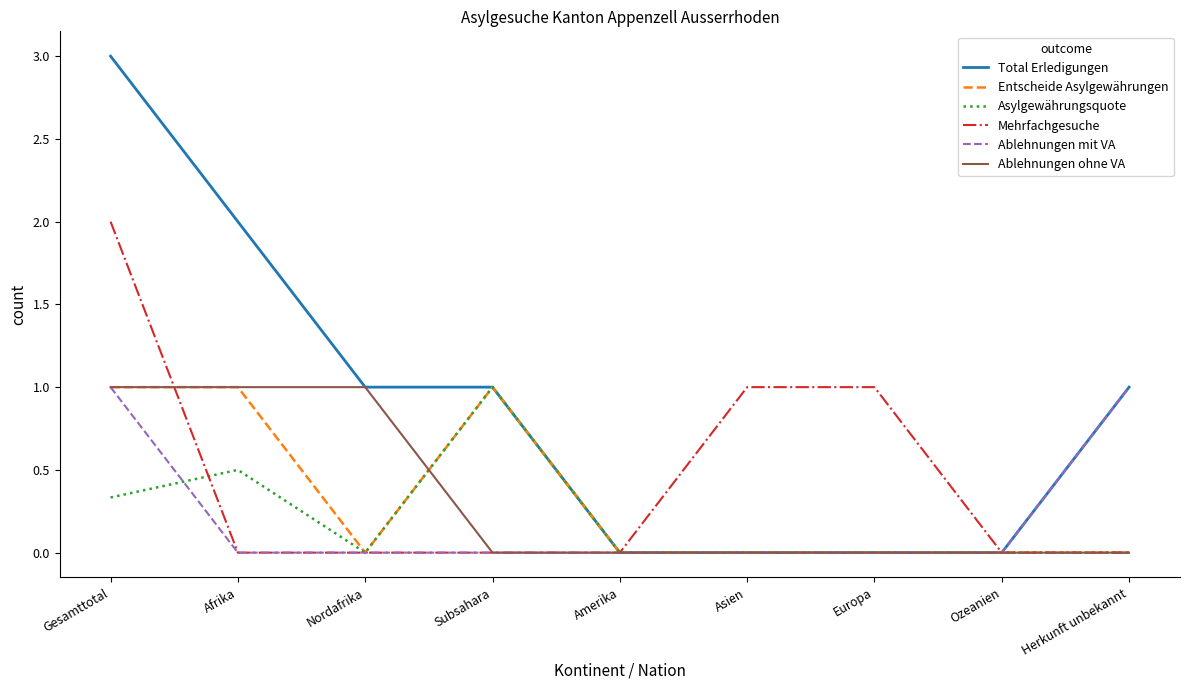

What is the total value across all series at Subsahara?

3.0